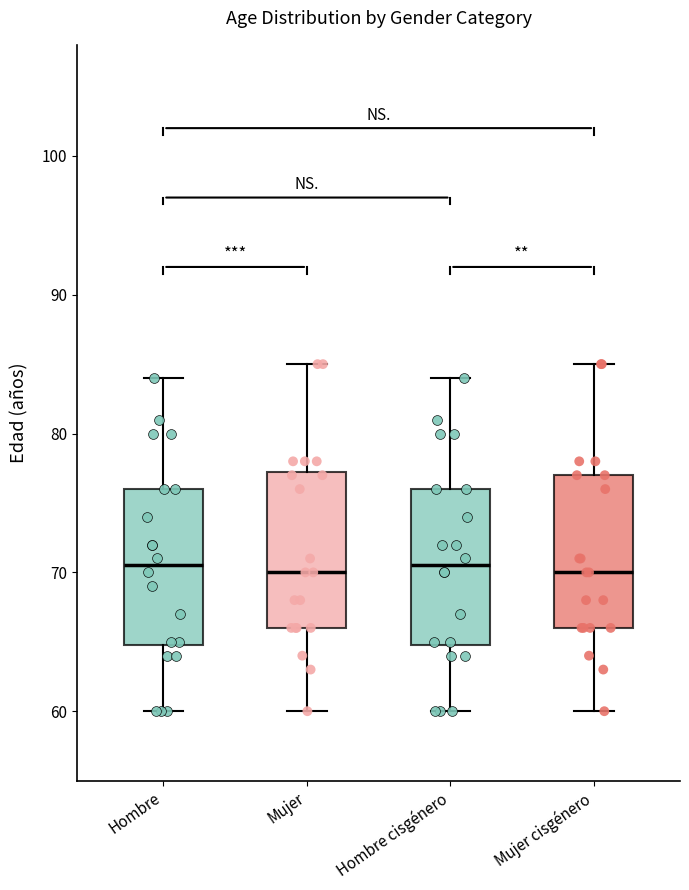

Where does the median line of the box for Hombre sit on the y-axis? The values are not printed on the chart, so give them approximately, as read against the axis.

71